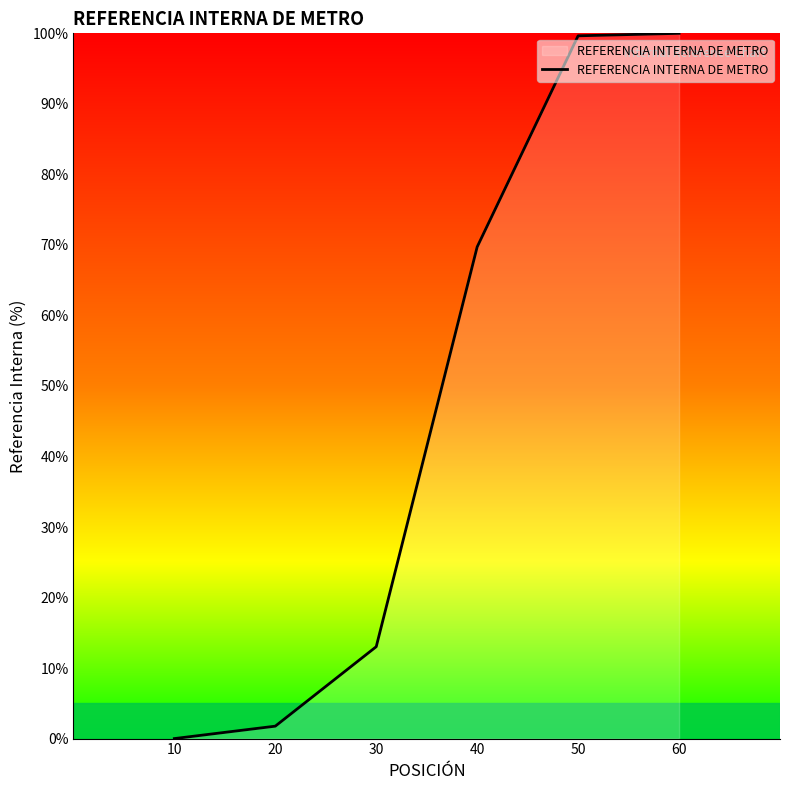

Which has a higher value, 10 or 20?

20